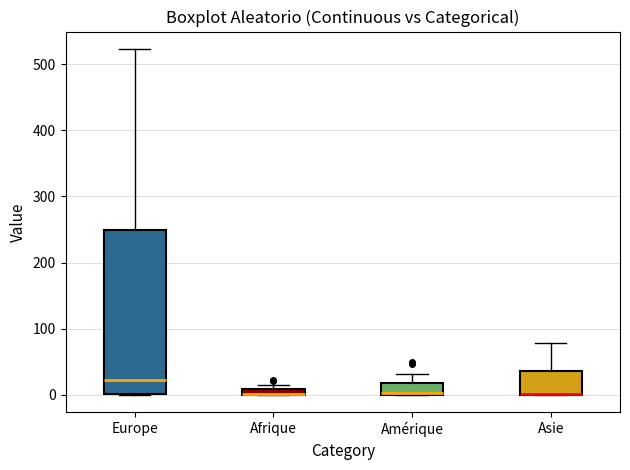

Comparing the boxes themselves (not the whiskers), which one is the tallest?

Europe